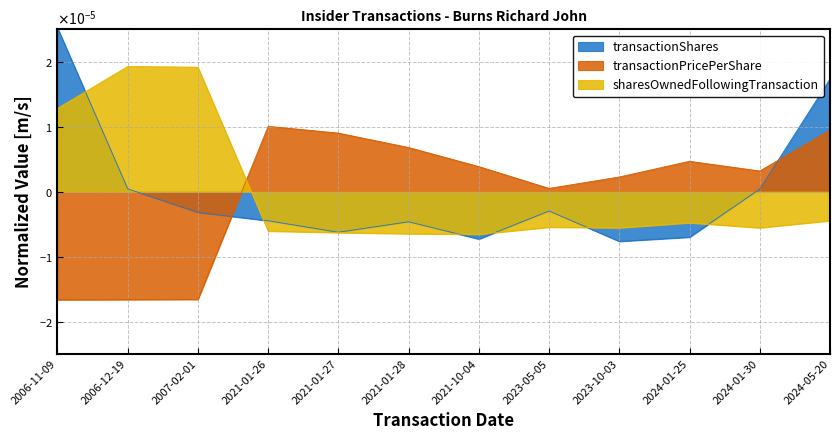

At which label does sharesOwnedFollowingTransaction first exceed 0?

2006-11-09